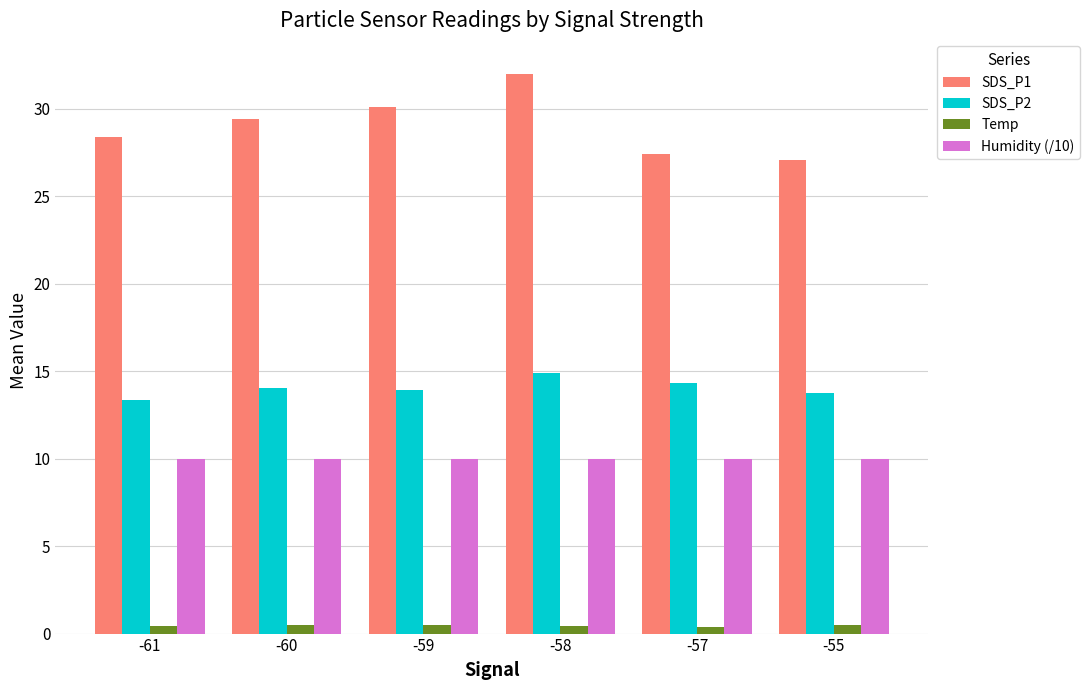

What is the minimum value shown in the chart?

0.4